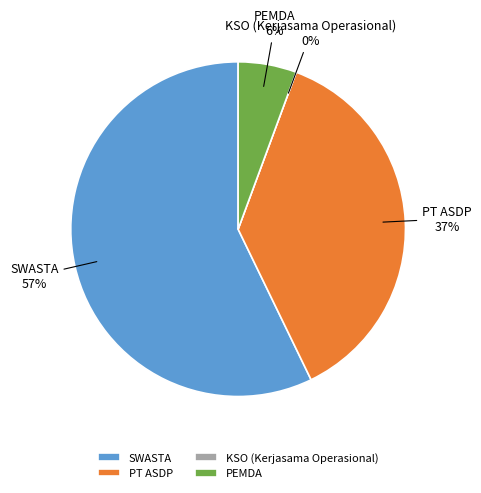

To the nearest percent, what percentage of the pie is PT ASDP?

37%